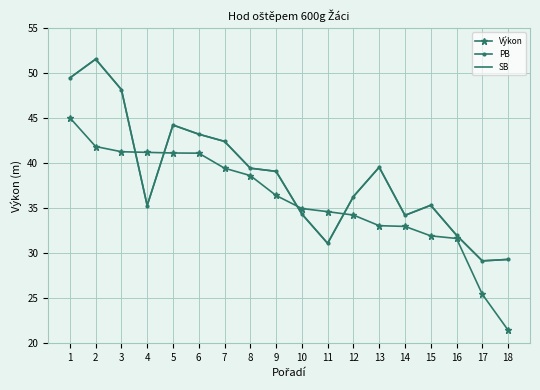

Where does the SB series first go above 39?

1